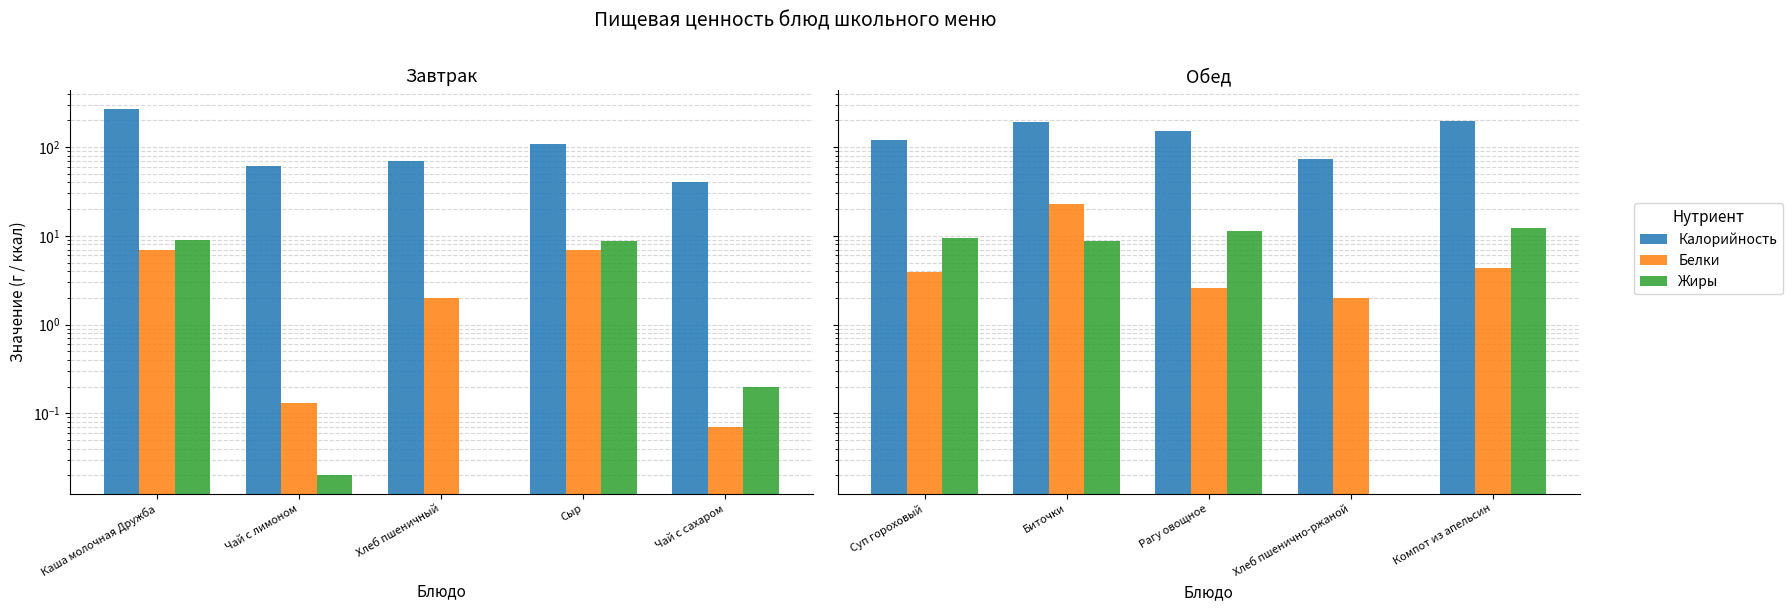

How many bars are there in each group?

3